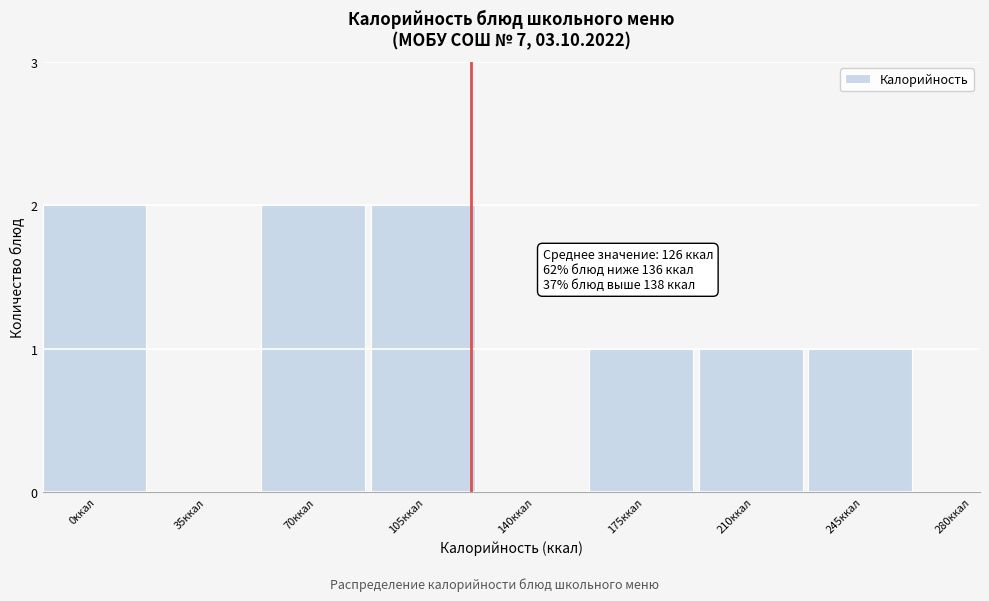

Reading right to left, extract all data points from this chart.

280ккал=0	245ккал=1	210ккал=1	175ккал=1	140ккал=0	105ккал=2	70ккал=2	35ккал=0	0ккал=2